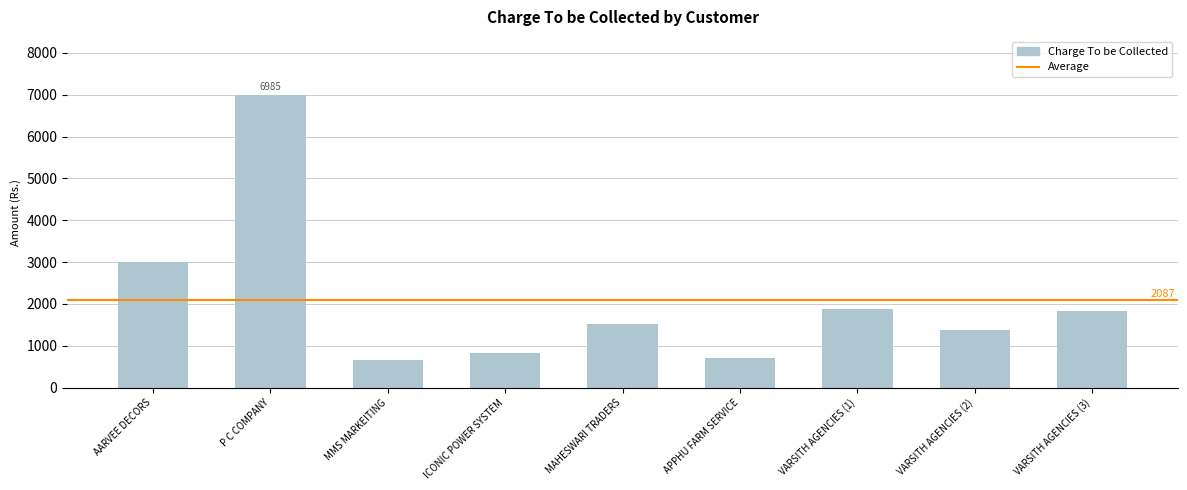

What is the change in value from AARVEE DECORS to VARSITH AGENCIES (1)?

-1117.4